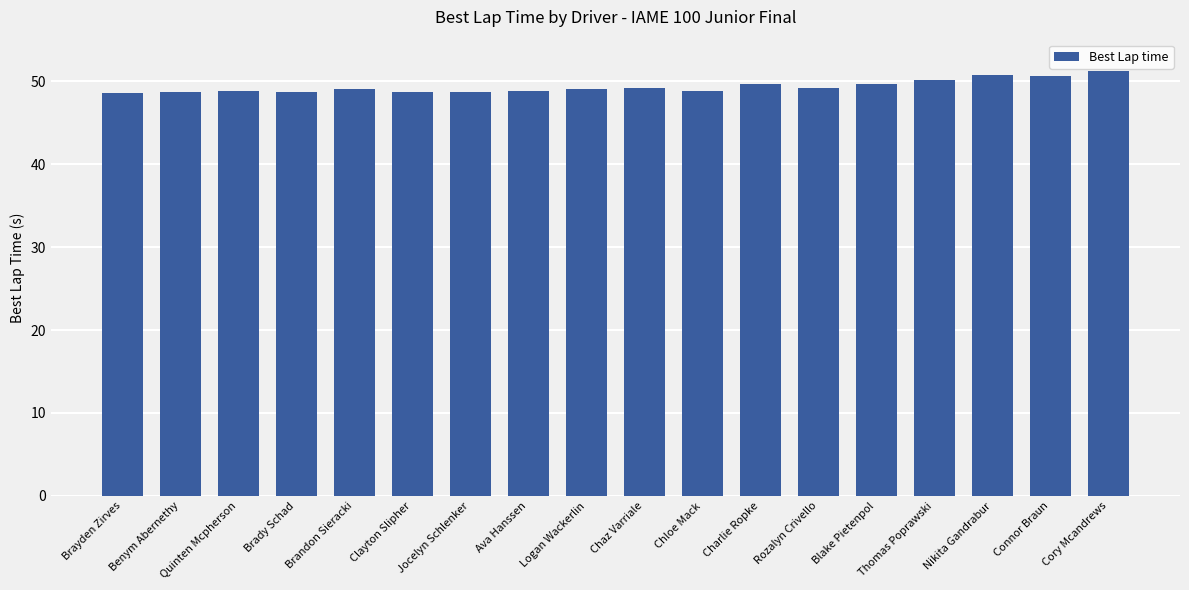

True or false: the data shows 29.3 at Blake Pietenpol.

False